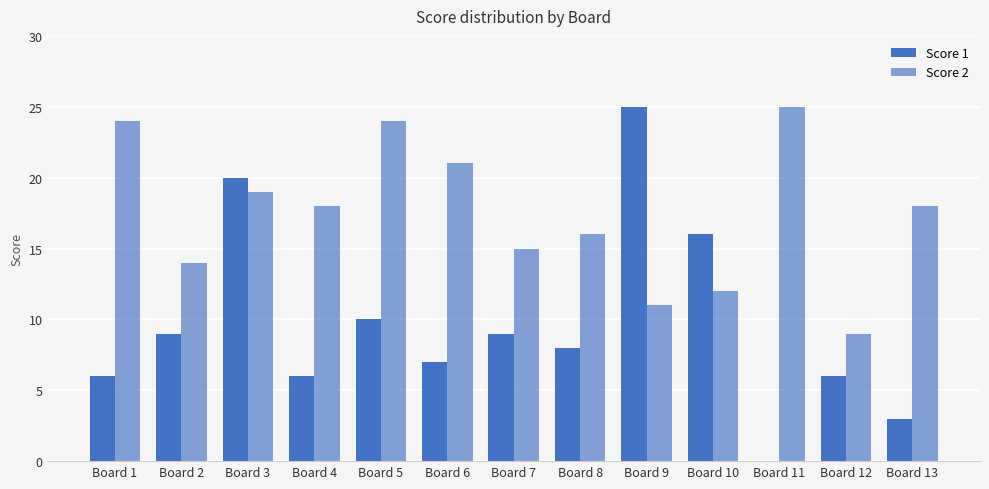

Are the bars horizontal?

No